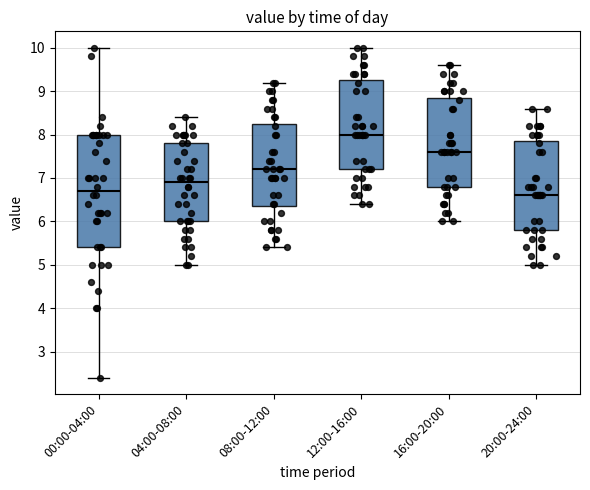

Reading left to right, transcribe this box plot: for each box, give where its median line is, the range the box spans, and where its two whiskers end, as read against the y-axis. The values are not printed on the chart, so give them approximately, as read against the axis.

00:00-04:00: median 6.7, box 5.4 to 8.0, whiskers 2.4 to 10.0
04:00-08:00: median 6.9, box 6.0 to 7.8, whiskers 5.0 to 8.4
08:00-12:00: median 7.2, box 6.4 to 8.3, whiskers 5.4 to 9.2
12:00-16:00: median 8.0, box 7.2 to 9.3, whiskers 6.4 to 10.0
16:00-20:00: median 7.6, box 6.8 to 8.9, whiskers 6.0 to 9.6
20:00-24:00: median 6.6, box 5.8 to 7.9, whiskers 5.0 to 8.6